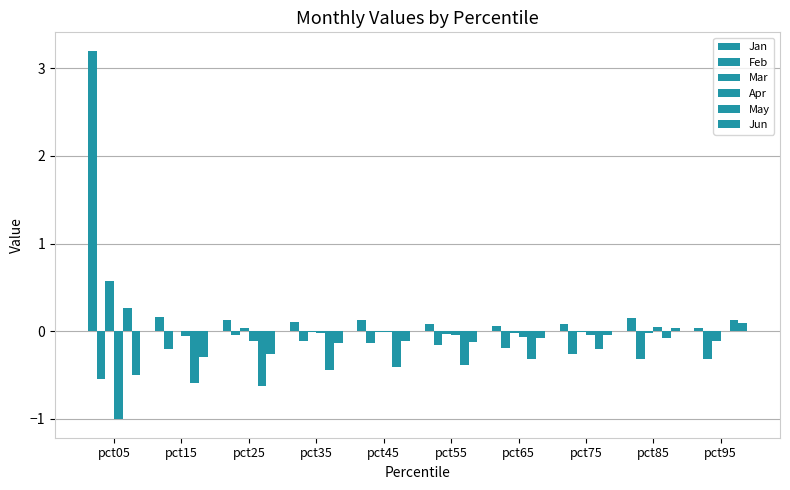

Reading left to right, list all the values displayed in this chart.

Jan: pct05=3.2	pct15=0.2	pct25=0.1	pct35=0.1	pct45=0.1	pct55=0.1	pct65=0.1	pct75=0.1	pct85=0.2	pct95=0.0
Feb: pct05=-0.5	pct15=-0.2	pct25=-0.0	pct35=-0.1	pct45=-0.1	pct55=-0.2	pct65=-0.2	pct75=-0.3	pct85=-0.3	pct95=-0.3
Mar: pct05=0.6	pct15=0.0	pct25=0.0	pct35=-0.0	pct45=-0.0	pct55=-0.0	pct65=-0.0	pct75=-0.0	pct85=-0.0	pct95=-0.1
Apr: pct05=-1.0	pct15=-0.1	pct25=-0.1	pct35=-0.0	pct45=-0.0	pct55=-0.0	pct65=-0.1	pct75=-0.0	pct85=0.0	pct95=0.0
May: pct05=0.3	pct15=-0.6	pct25=-0.6	pct35=-0.4	pct45=-0.4	pct55=-0.4	pct65=-0.3	pct75=-0.2	pct85=-0.1	pct95=0.1
Jun: pct05=-0.5	pct15=-0.3	pct25=-0.3	pct35=-0.1	pct45=-0.1	pct55=-0.1	pct65=-0.1	pct75=-0.0	pct85=0.0	pct95=0.1